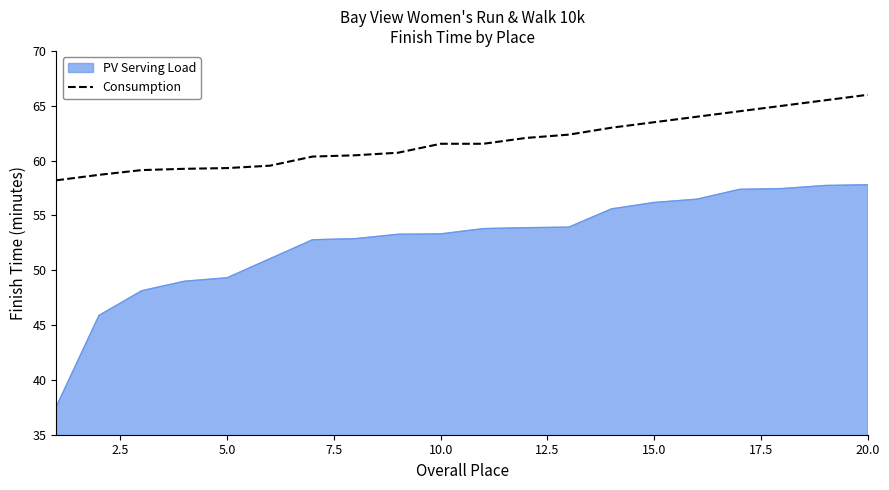

List the series in order of their overall mean, highest first.

Consumption, PV Serving Load